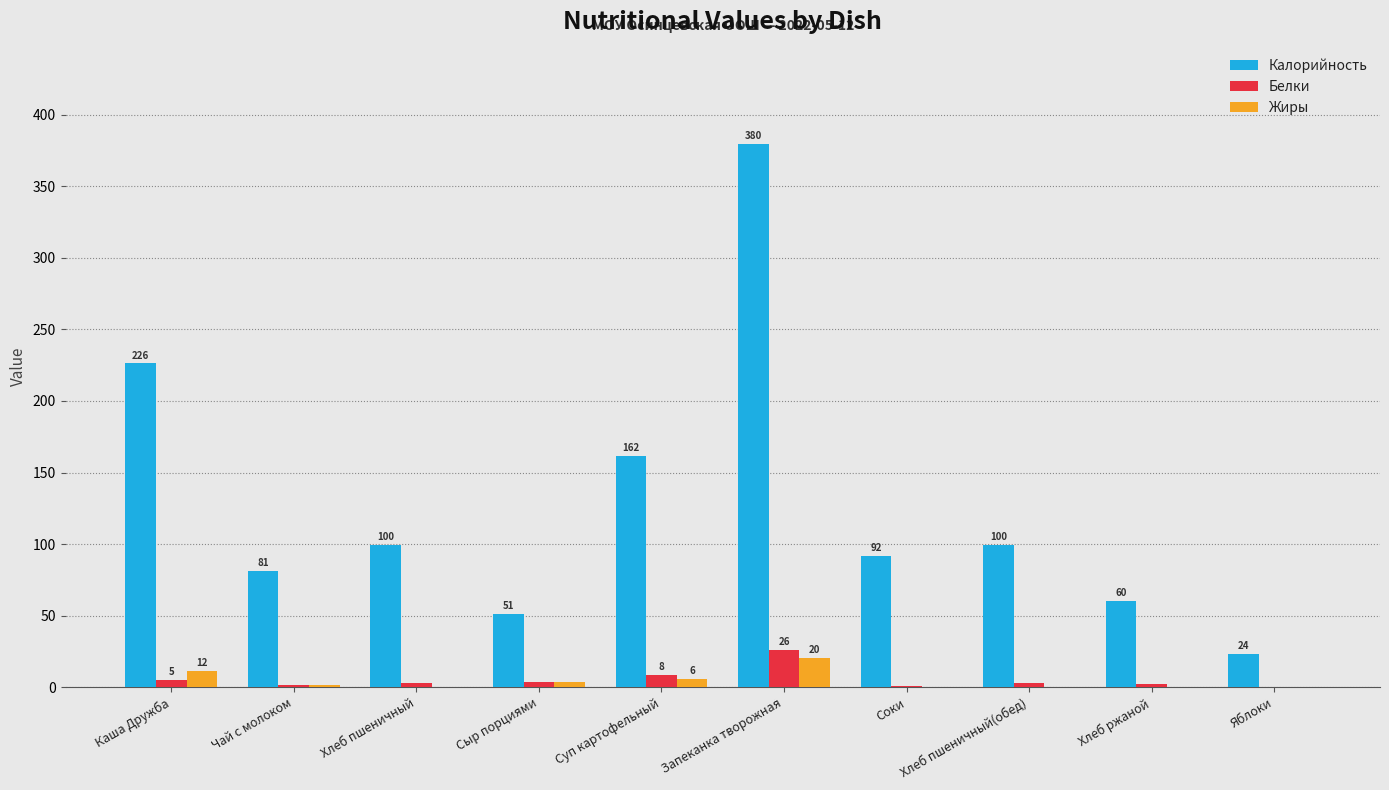

Which category has the highest value in the Белки series?

Запеканка творожная